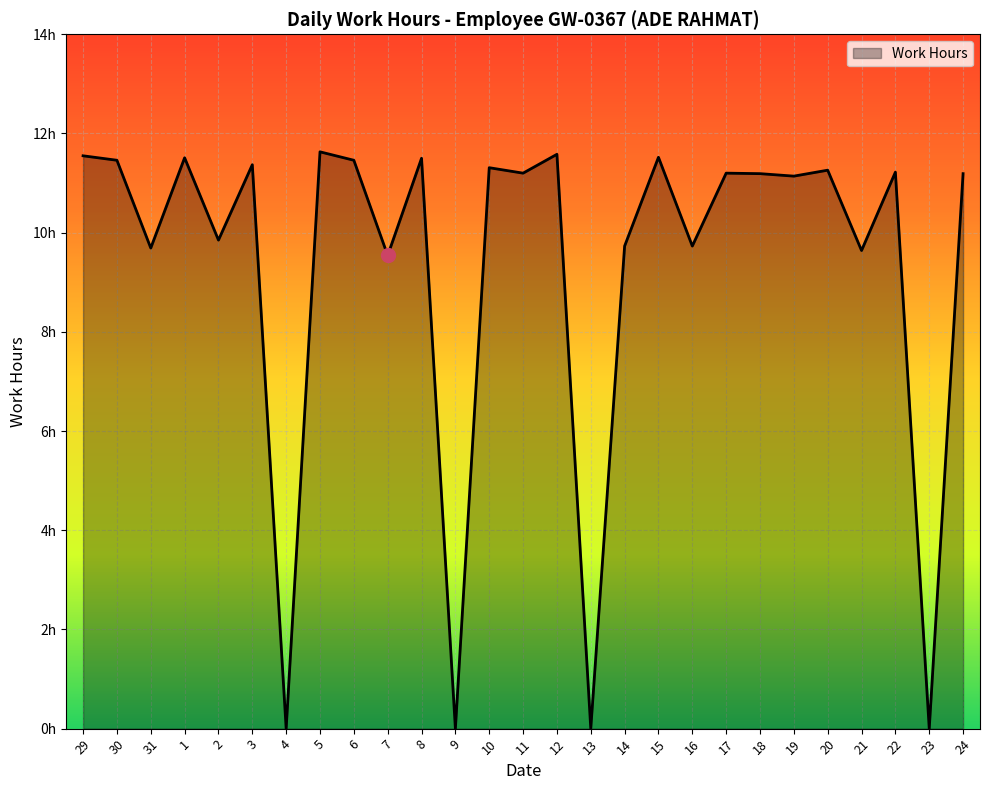

What is the sum of the values at 2 and 30?

21.3